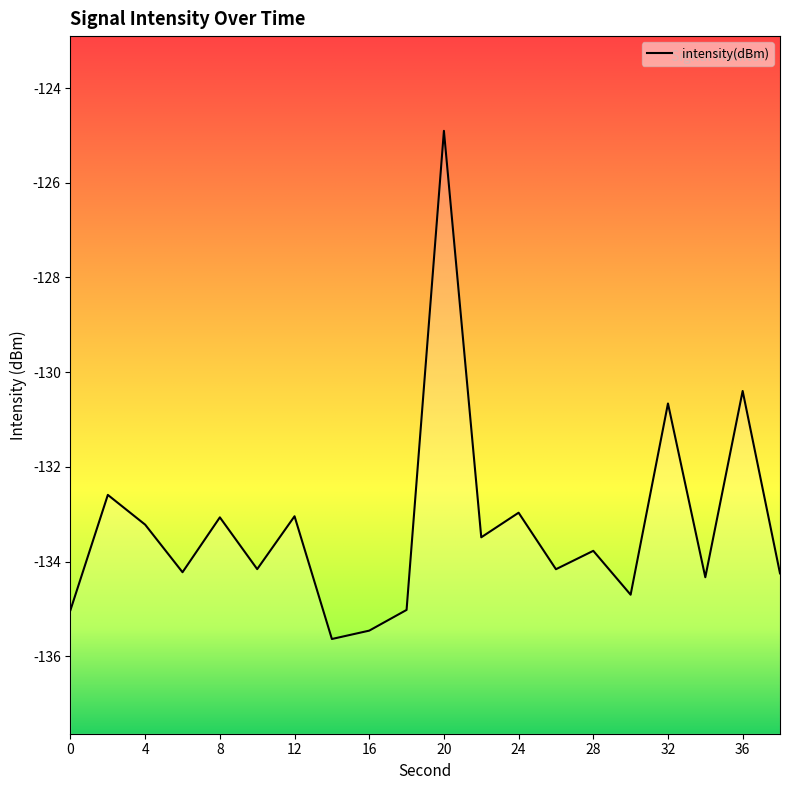

The value at 32 is -192.4. True or false?

False